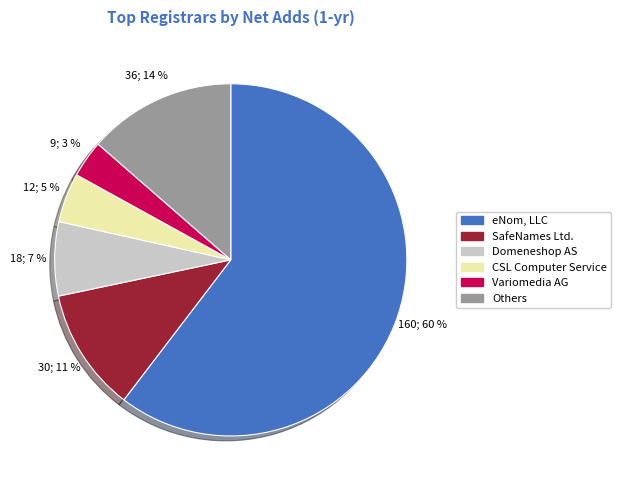

To the nearest percent, what is the average slice percentage?

17%